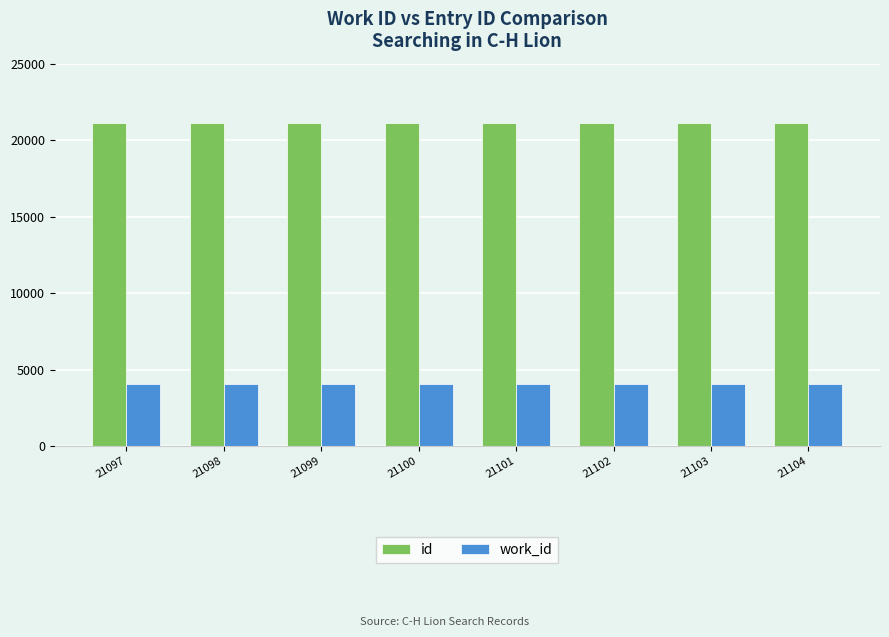

How many data points does each series have?

8